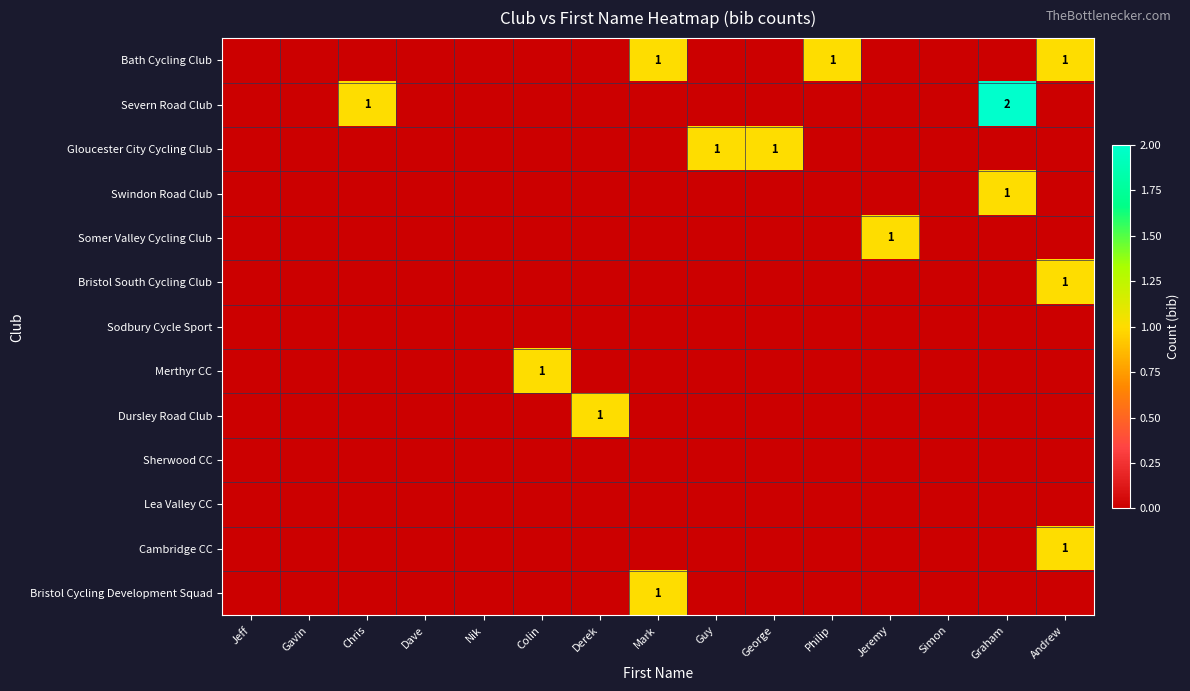

How many series are shown in this chart?

13